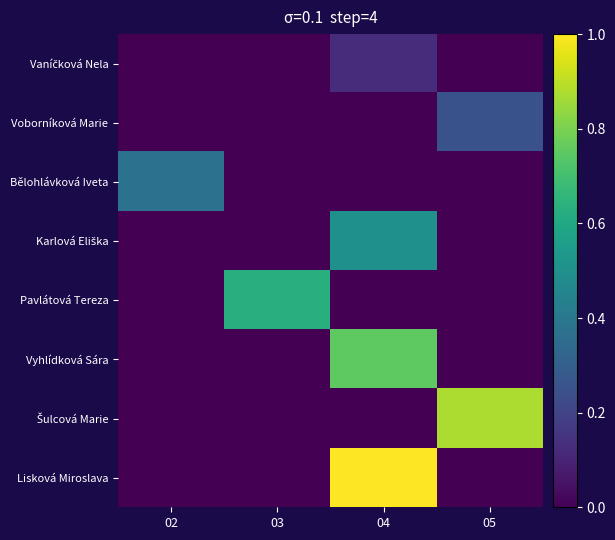

List the series in order of their peak value, highest first.

Lisková Miroslava, Šulcová Marie, Vyhlídková Sára, Pavlátová Tereza, Karlová Eliška, Bělohlávková Iveta, Voborníková Marie, Vaníčková Nela